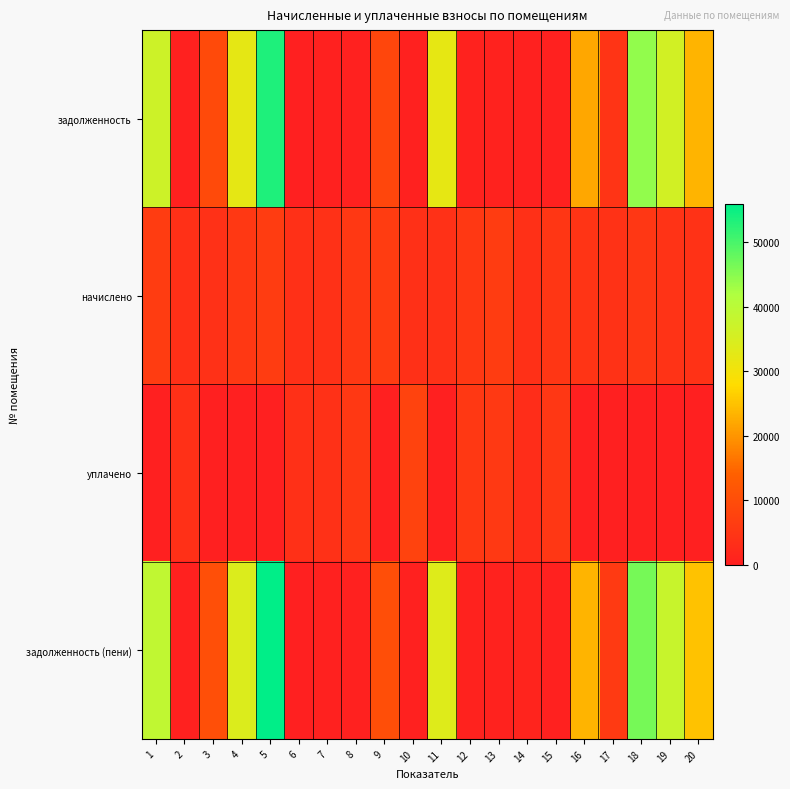

Between 1 and 19, which series saw the biggest shift?

начислено